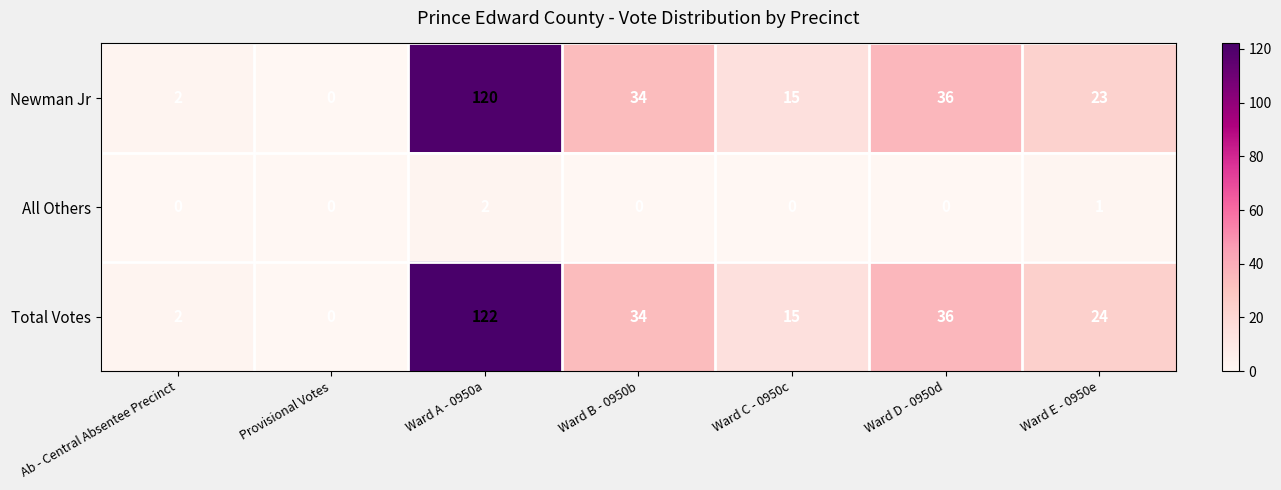

What is the highest value of the Total Votes series?

122